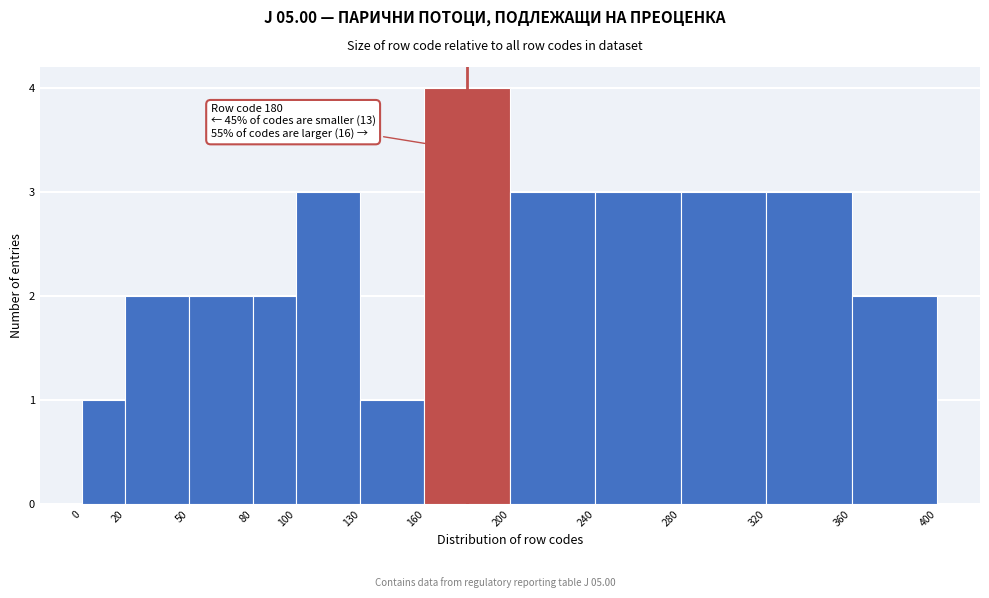

Which range on the x-axis has the tallest bar?

160 to 200